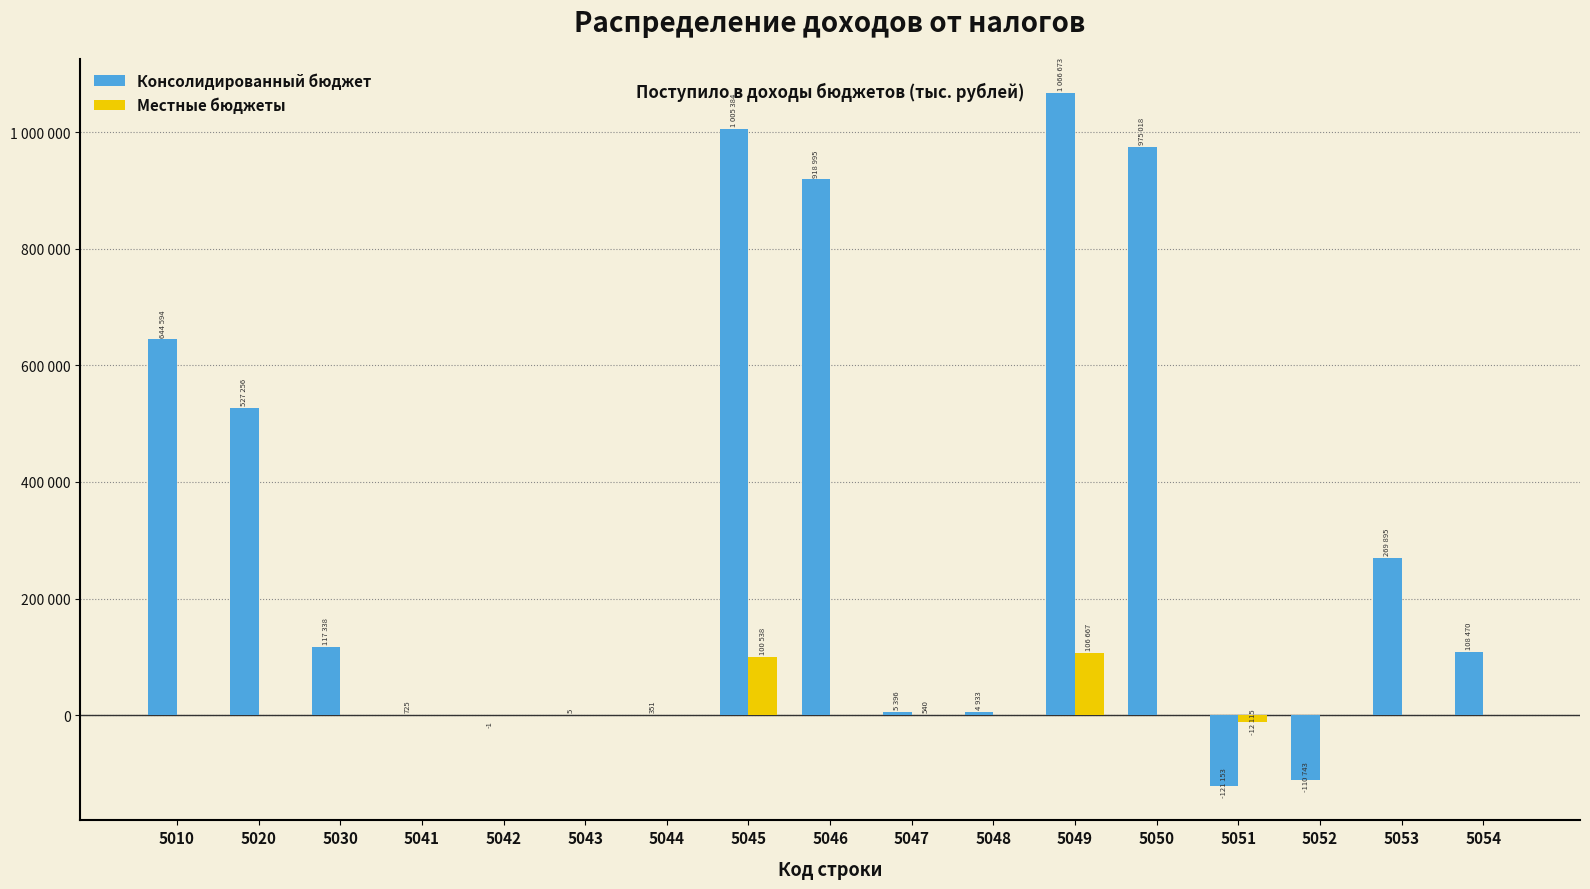

Which series has the largest total across all categories?

Консолидированный бюджет